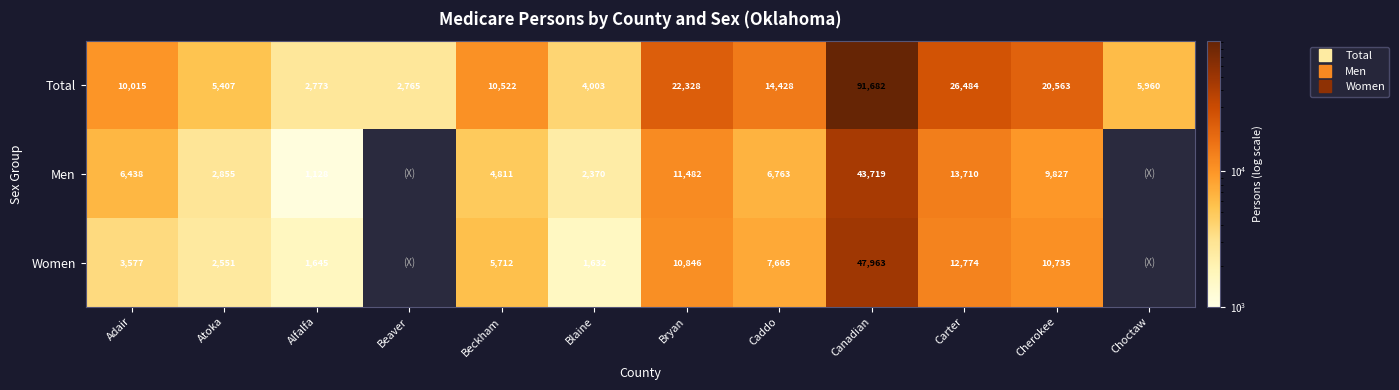

What is the minimum value for Men?

1128.0